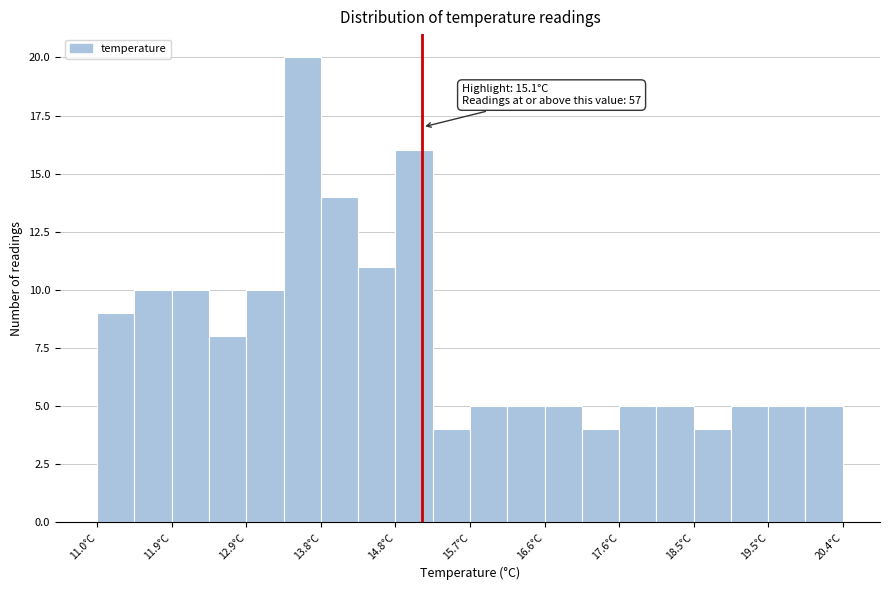

Which range on the x-axis has the tallest bar?

13.35 to 13.82